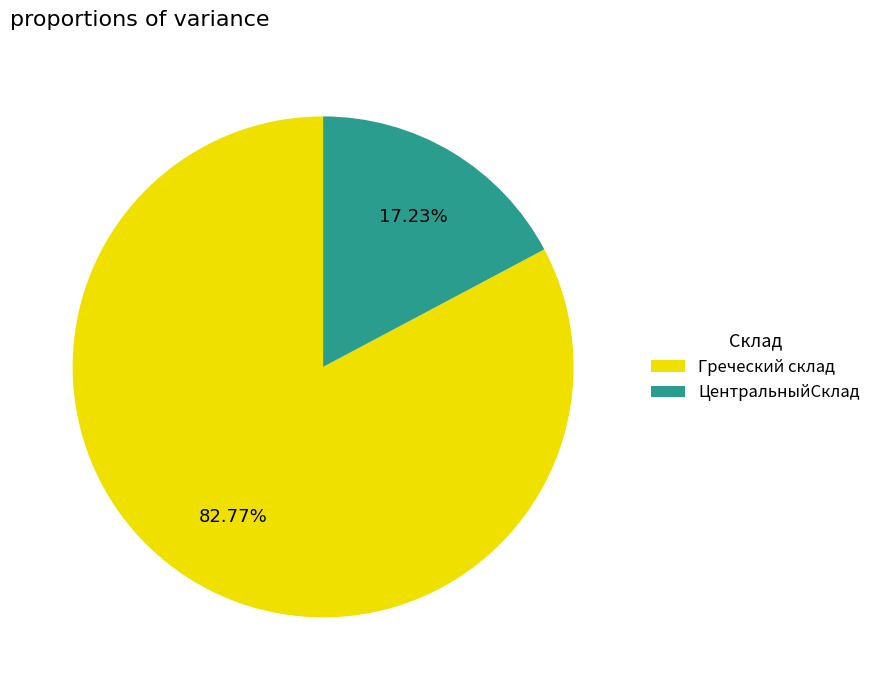

Which slice is the smallest?

ЦентральныйСклад